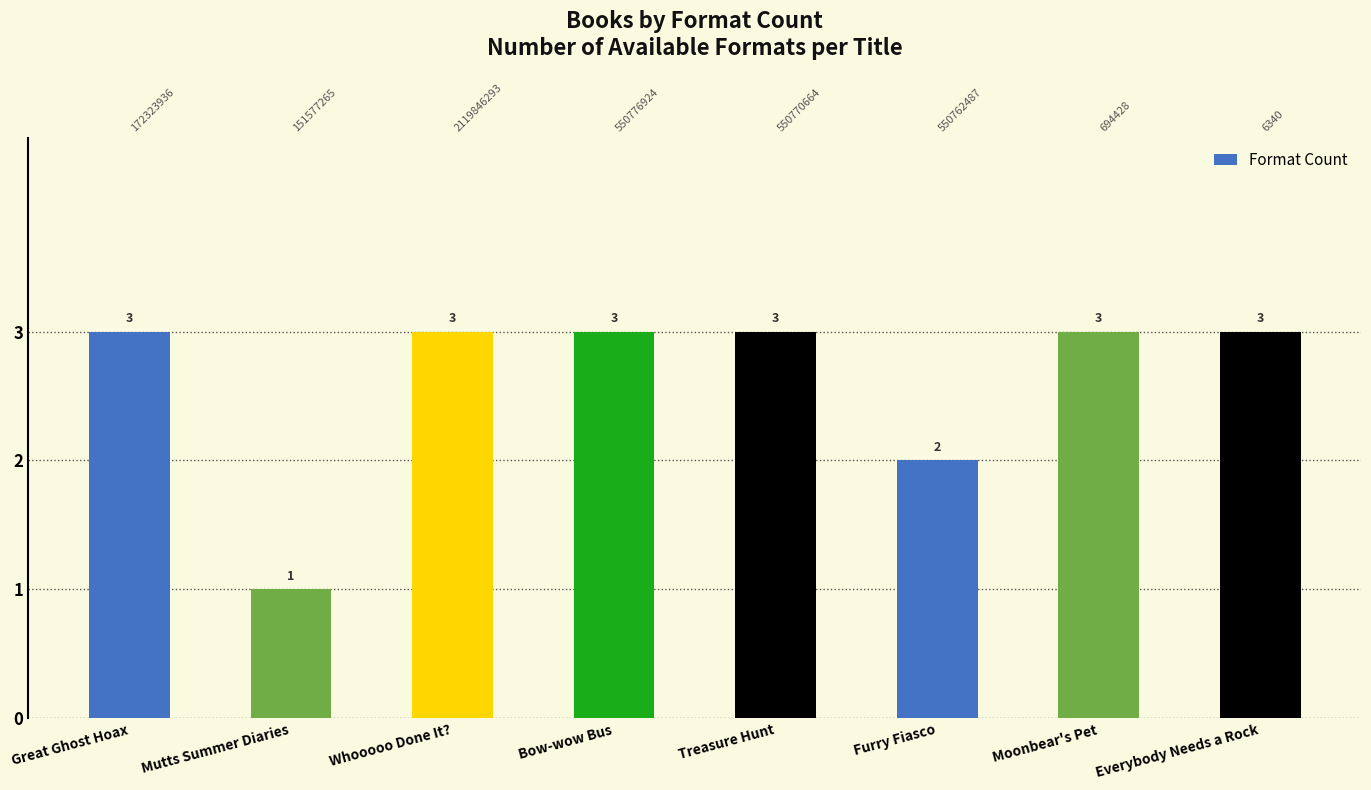

How many bars are there in total?

8